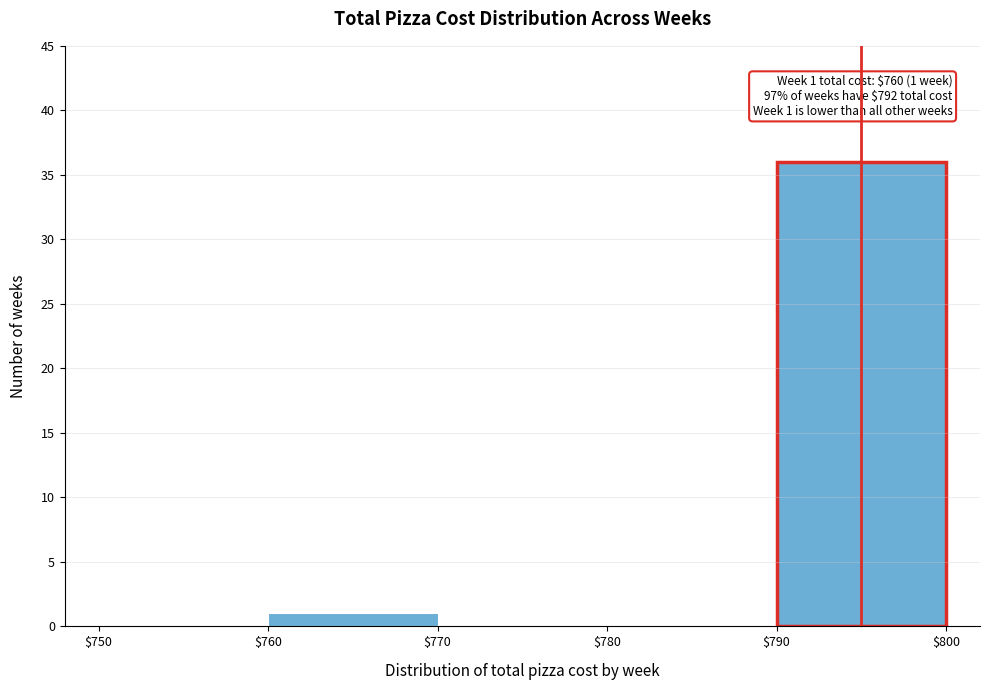

Over which range of the x-axis is the bar tallest?

$790 to $800